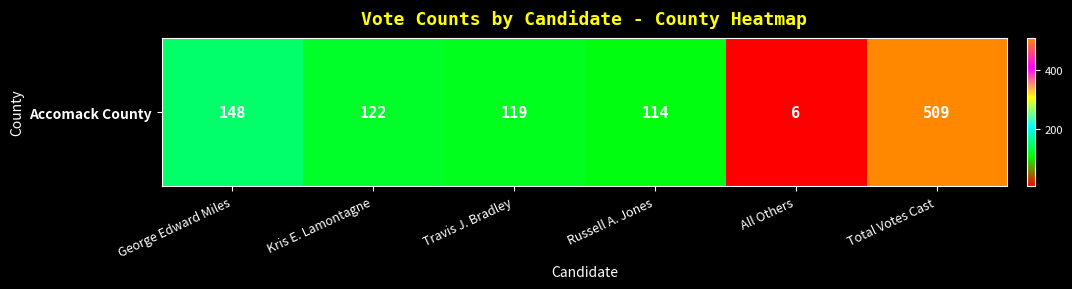

What is the sum of the values at Kris E. Lamontagne and Russell A. Jones?

236